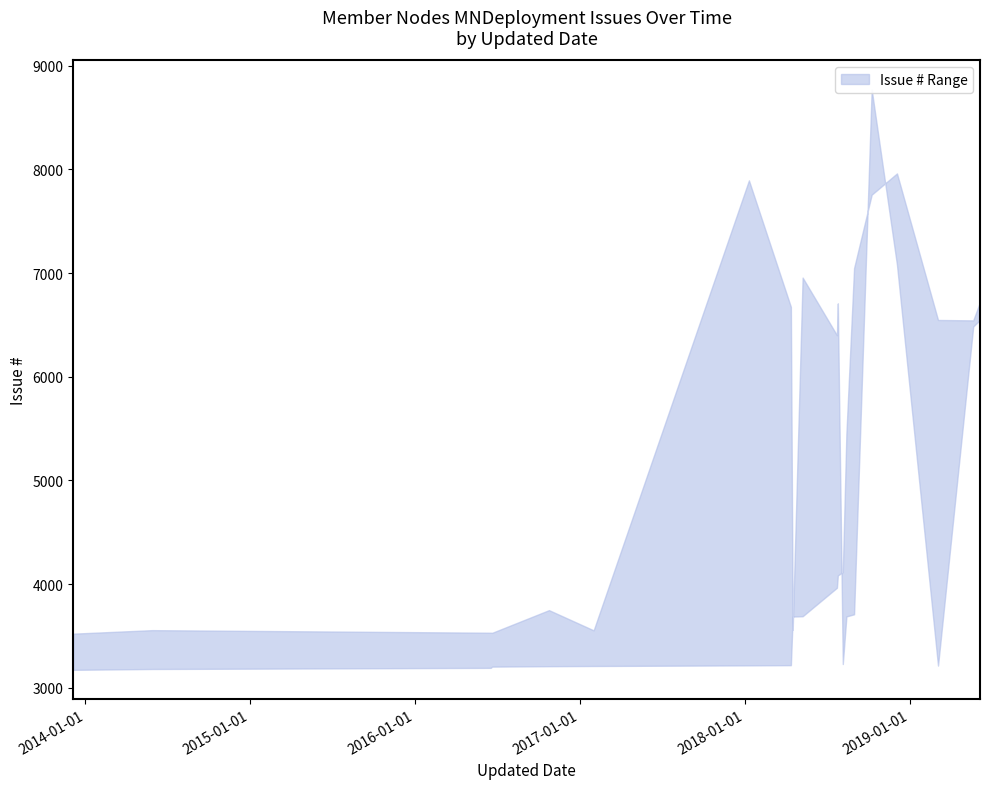

What is the sum of the upper values at 2018-07-26 and 2018-04-13?

13382